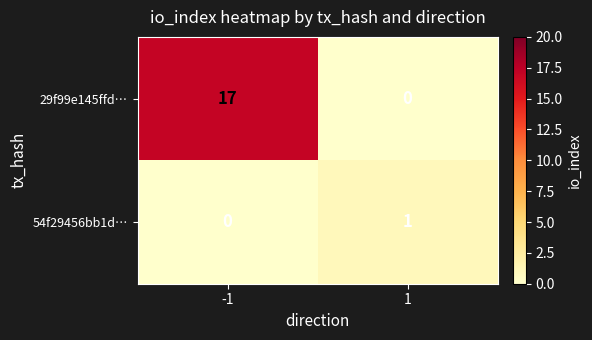

At 1, list the series in order from largest to smallest.

54f29456bb1d…, 29f99e145ffd…